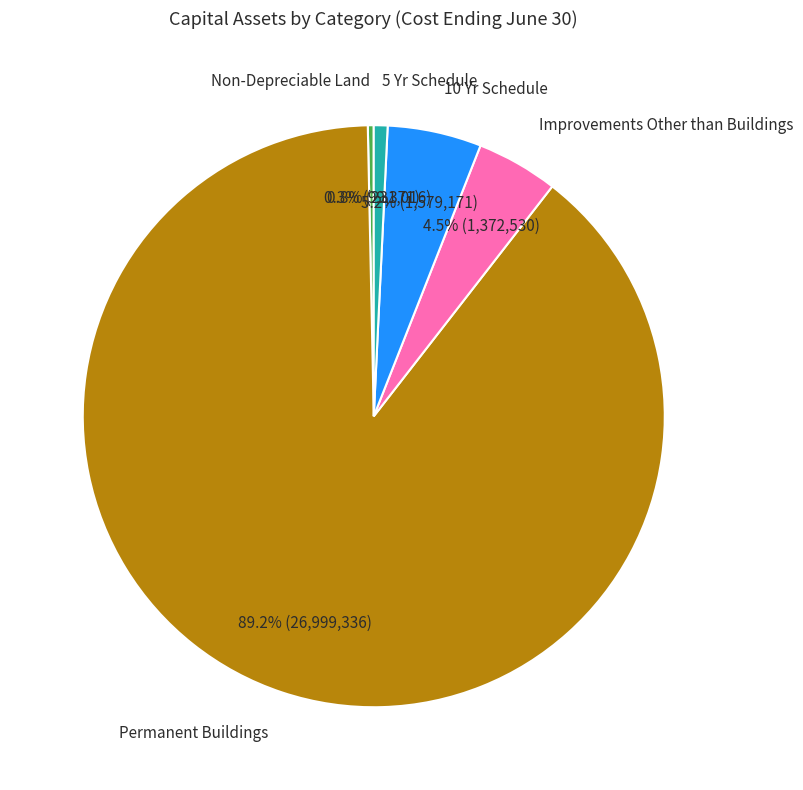

Is there any slice that represents more than half of the pie?

Yes